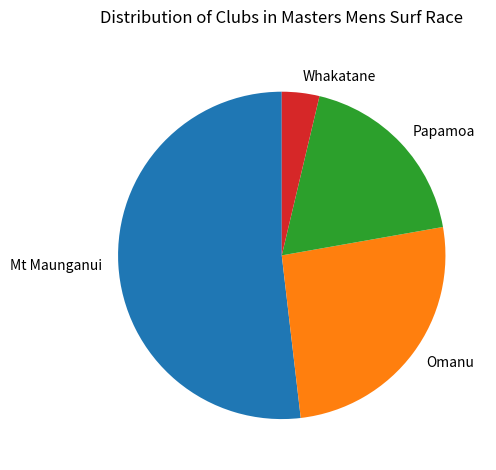

Which category has the smallest portion of the pie?

Whakatane